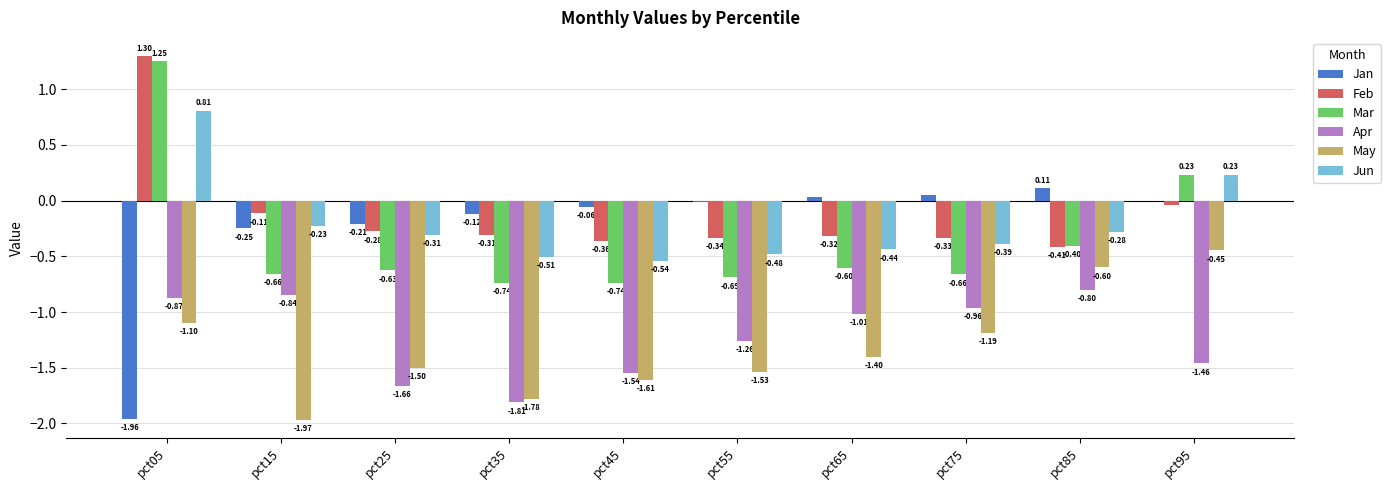

Is it true that Jun equals -0.5 at pct25?

False